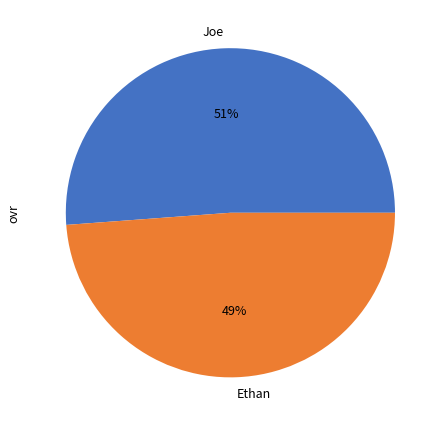

Rank the categories by value from highest to lowest.

Joe, Ethan